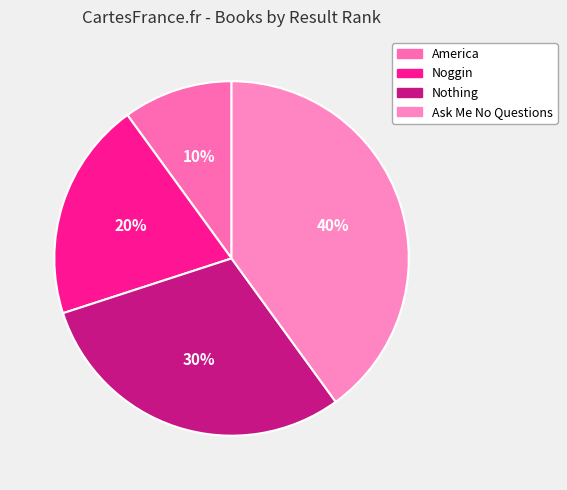

True or false: Noggin accounts for 13% of the total.

False